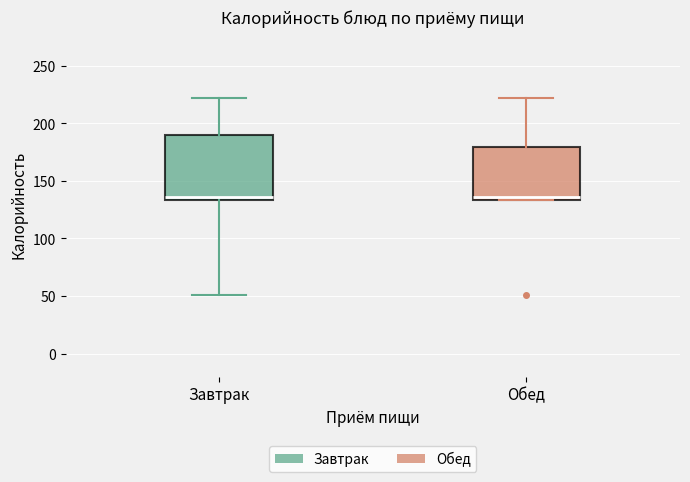

Comparing the boxes themselves (not the whiskers), which one is the tallest?

Завтрак